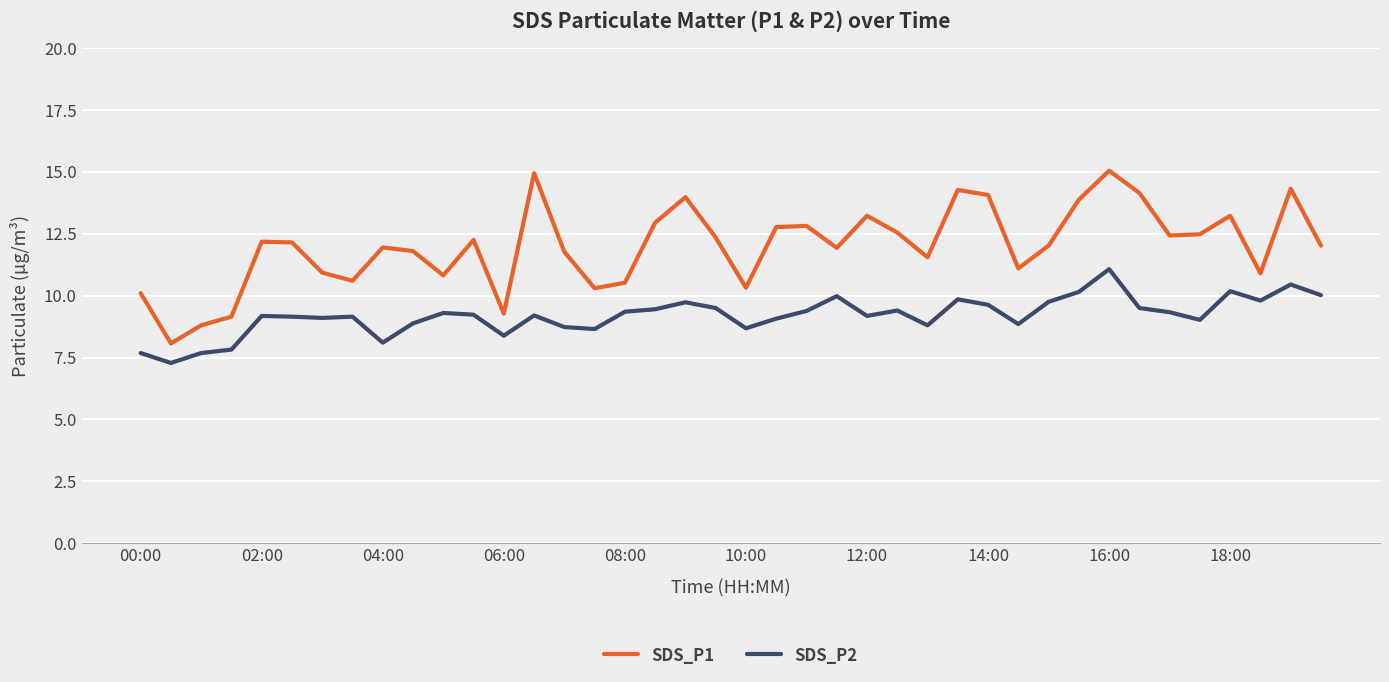

What is the difference between the maximum and minimum values in the SDS_P2 series?

3.8